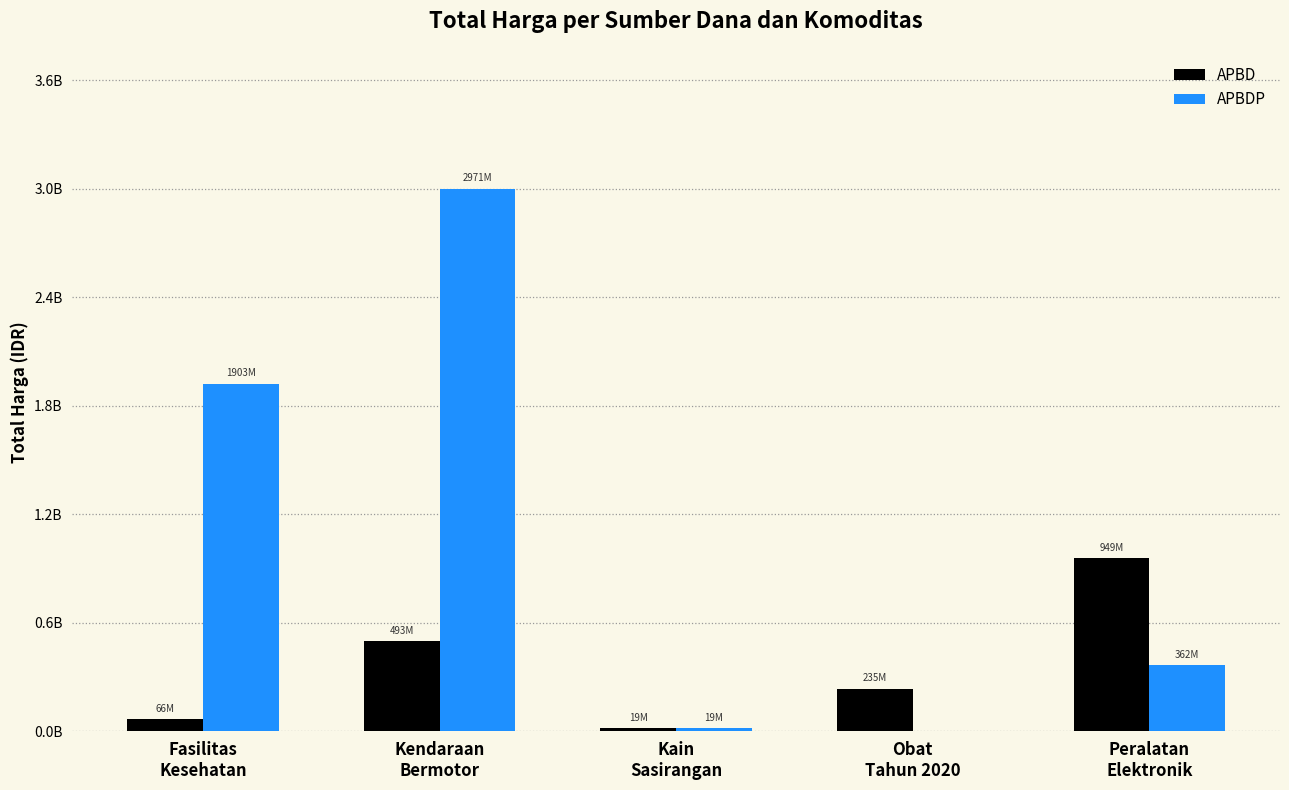

Is it true that APBD equals 1588128557 at Peralatan
Elektronik?

False